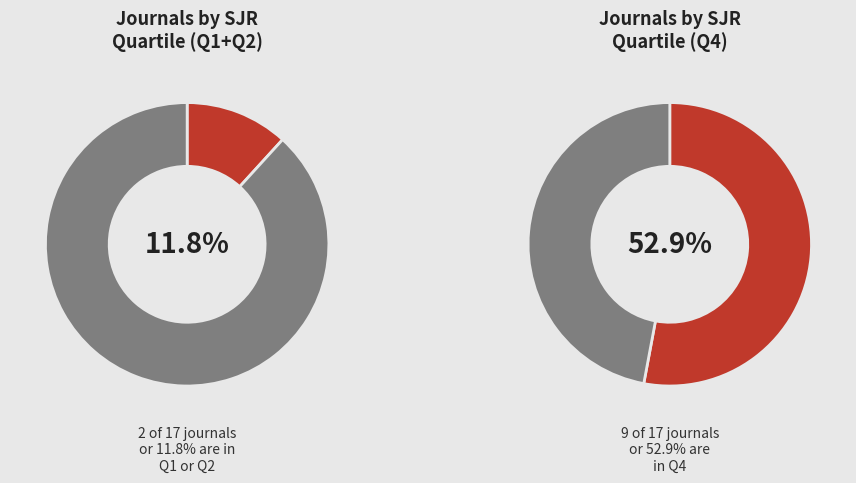

Combined, what portion of the pie is Q4 and Q1?

58.8%